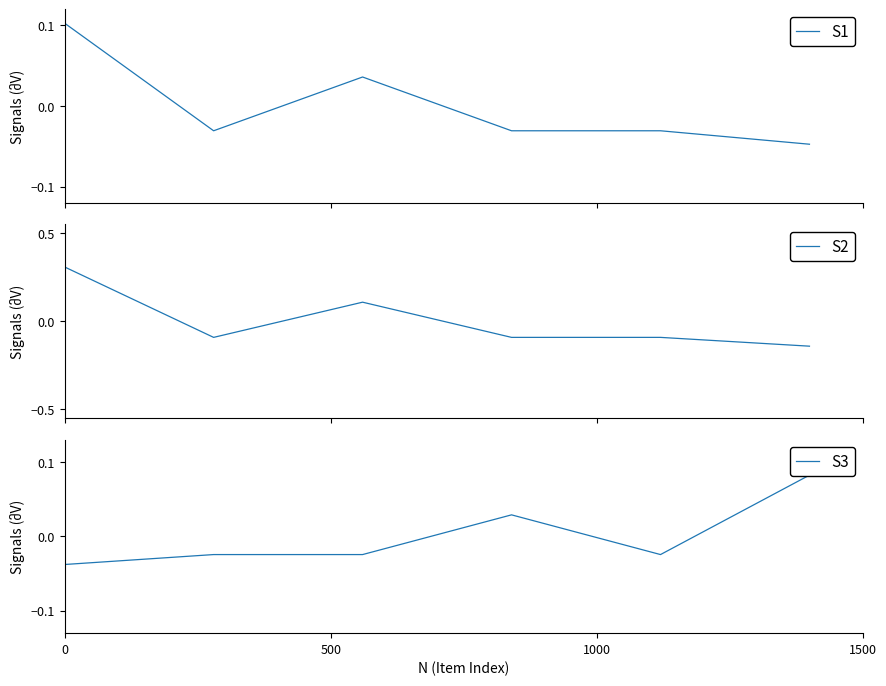

Where do S2 and S1 first cross each other?

0 and 500